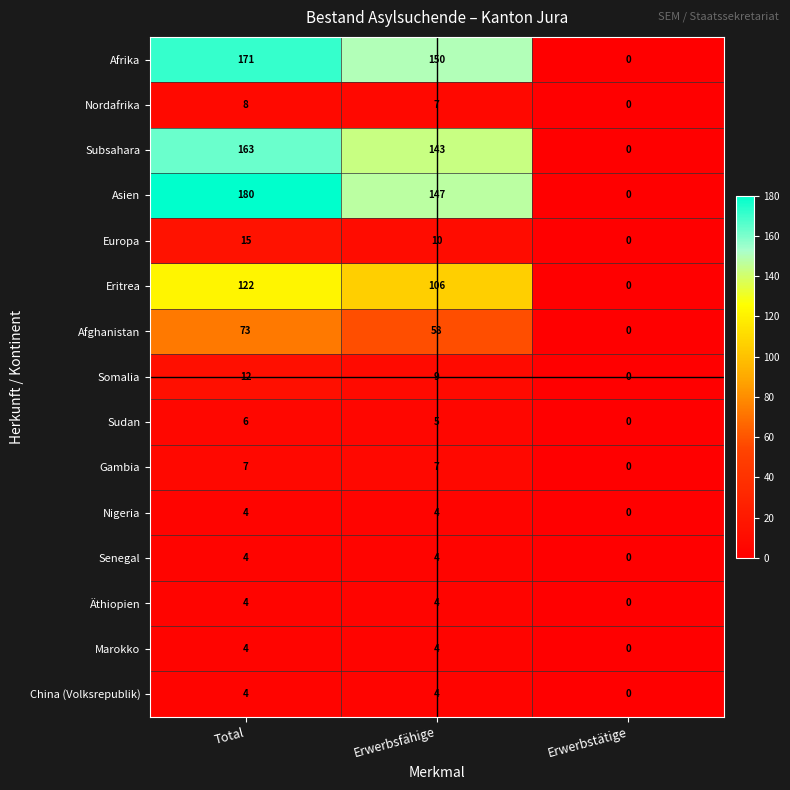

Which series changed the most between Total and Erwerbsfähige?

Asien